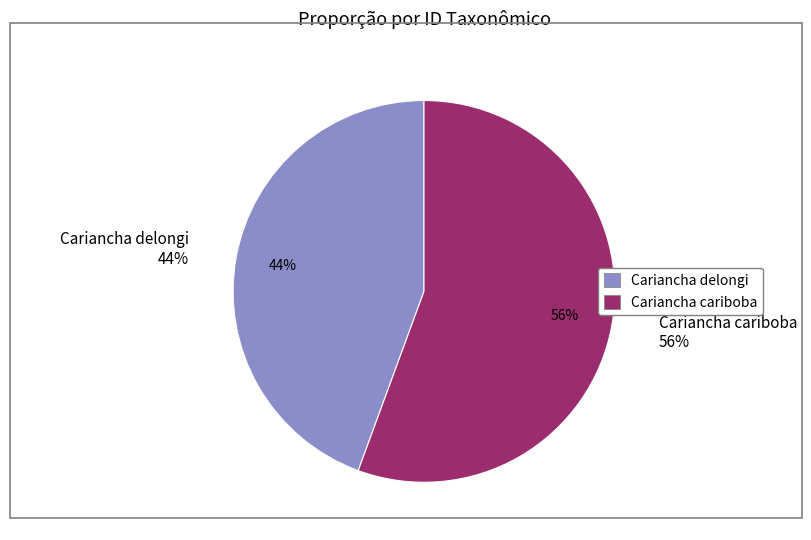

How many segments does this pie chart have?

2